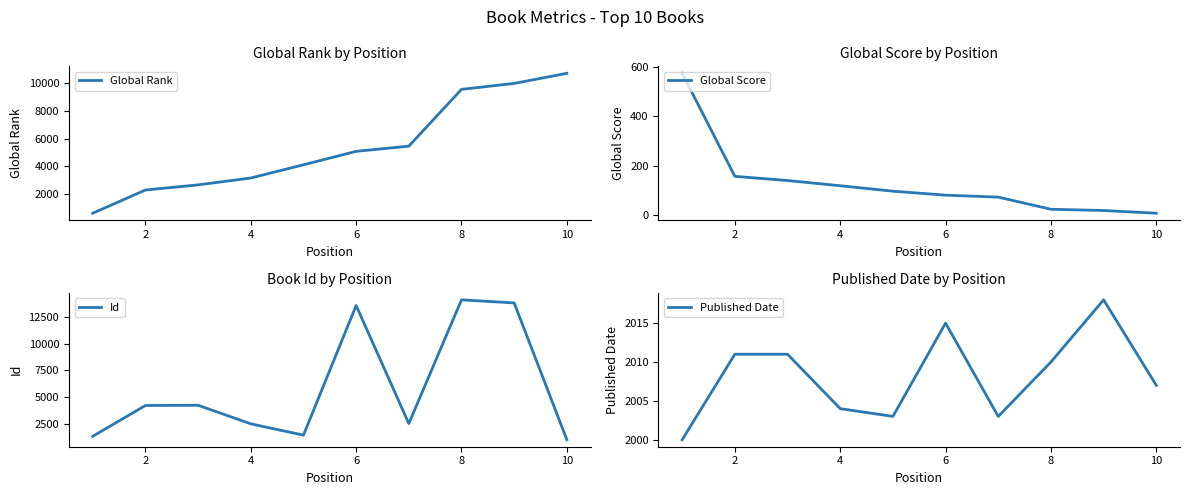

What is the lowest value of the Published Date series?

2000